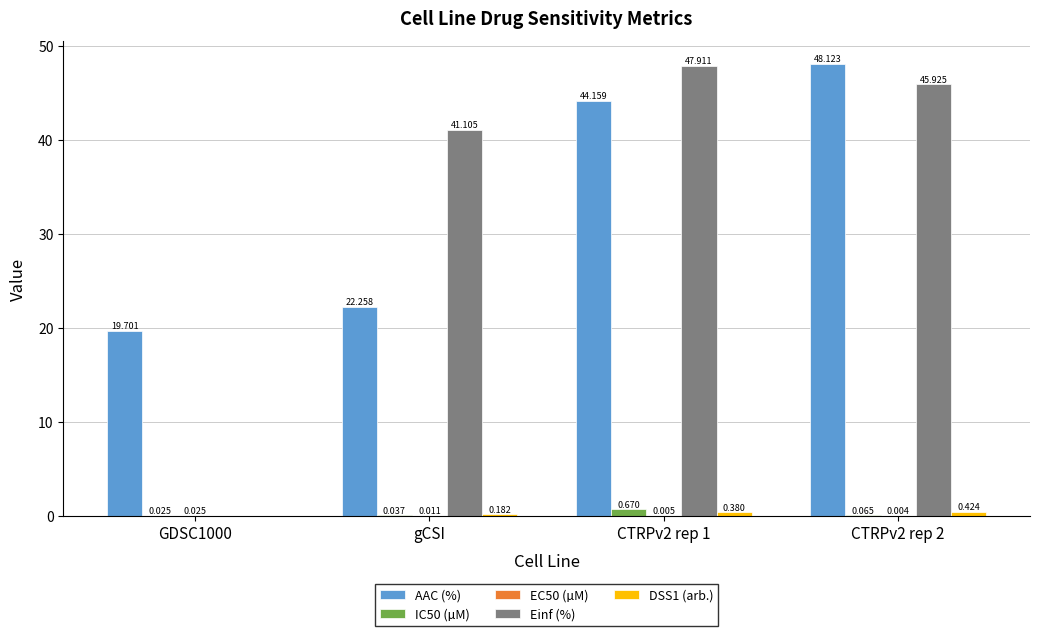

How many groups of bars are there?

4